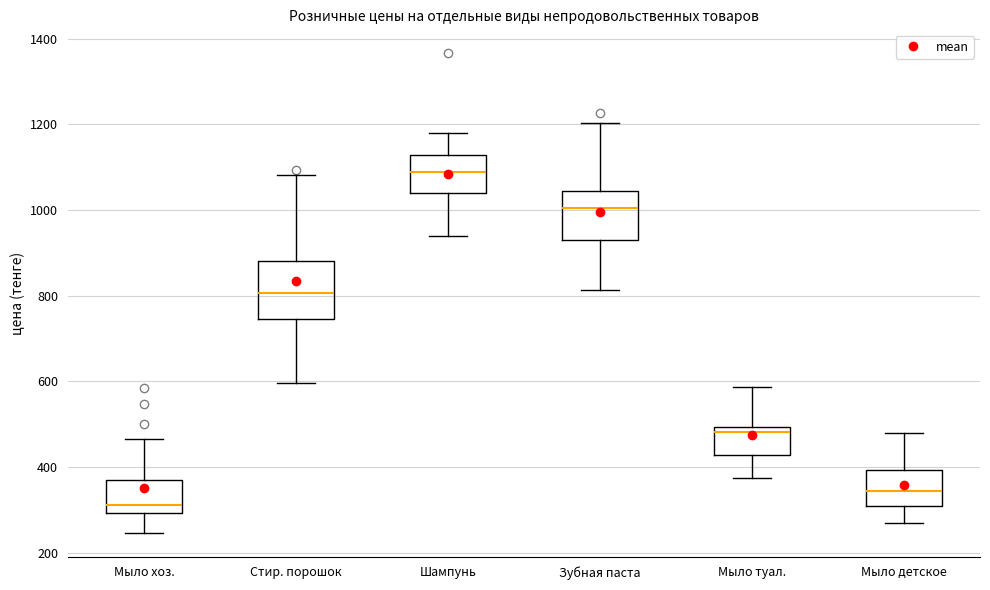

Reading left to right, transcribe this box plot: for each box, give where its median line is, the range the box spans, and where its two whiskers end, as read against the y-axis. The values are not printed on the chart, so give them approximately, as read against the axis.

Мыло хоз.: median 320, box 300 to 380, whiskers 240 to 460
Стир. порошок: median 800, box 740 to 880, whiskers 600 to 1080
Шампунь: median 1080, box 1040 to 1120, whiskers 940 to 1180
Зубная паста: median 1000, box 940 to 1040, whiskers 820 to 1200
Мыло туал.: median 480, box 420 to 500, whiskers 380 to 580
Мыло детское: median 340, box 300 to 400, whiskers 280 to 480